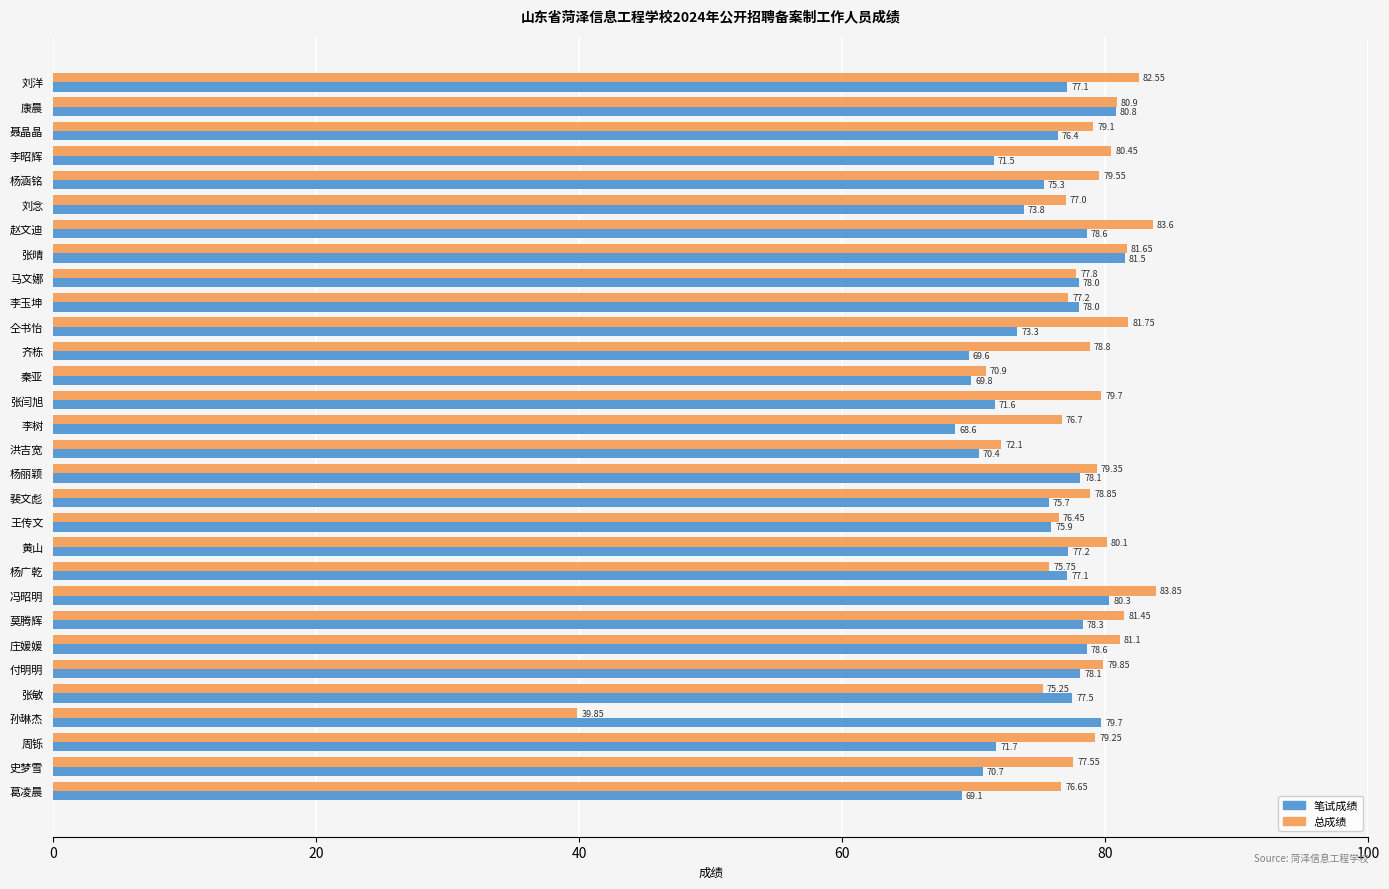

Rank the series by their average value, from highest to lowest.

总成绩, 笔试成绩